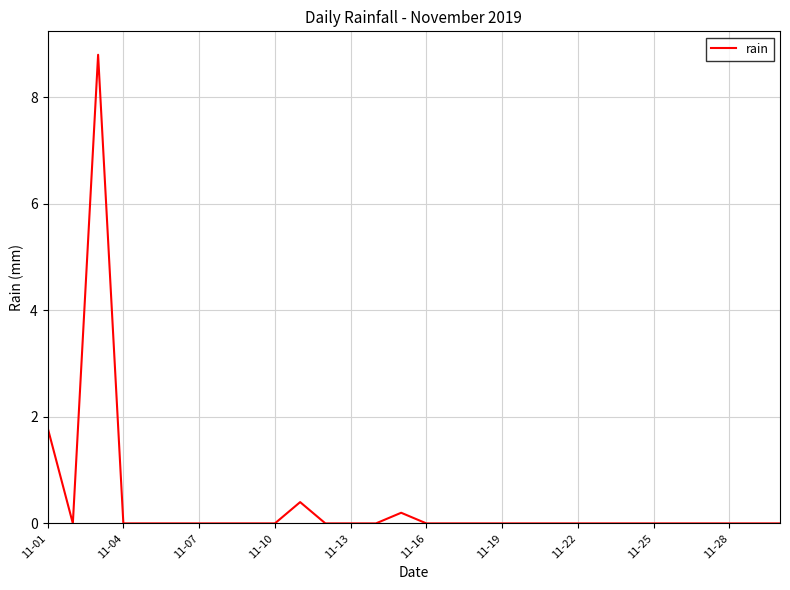

What is the greatest value displayed?

8.8